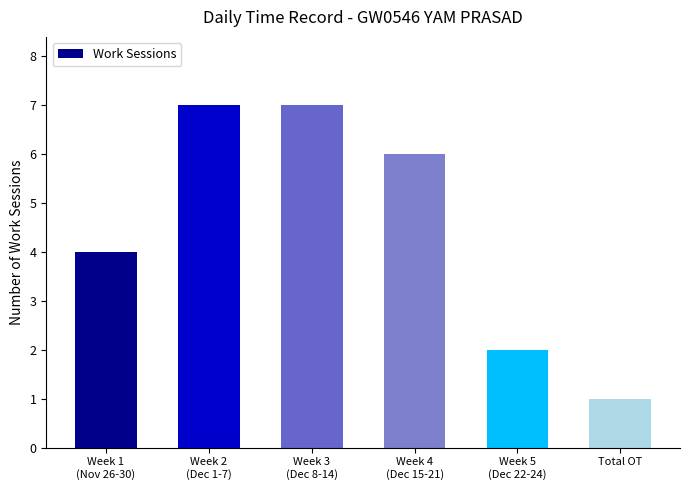

What is the difference between the maximum and minimum values?

6